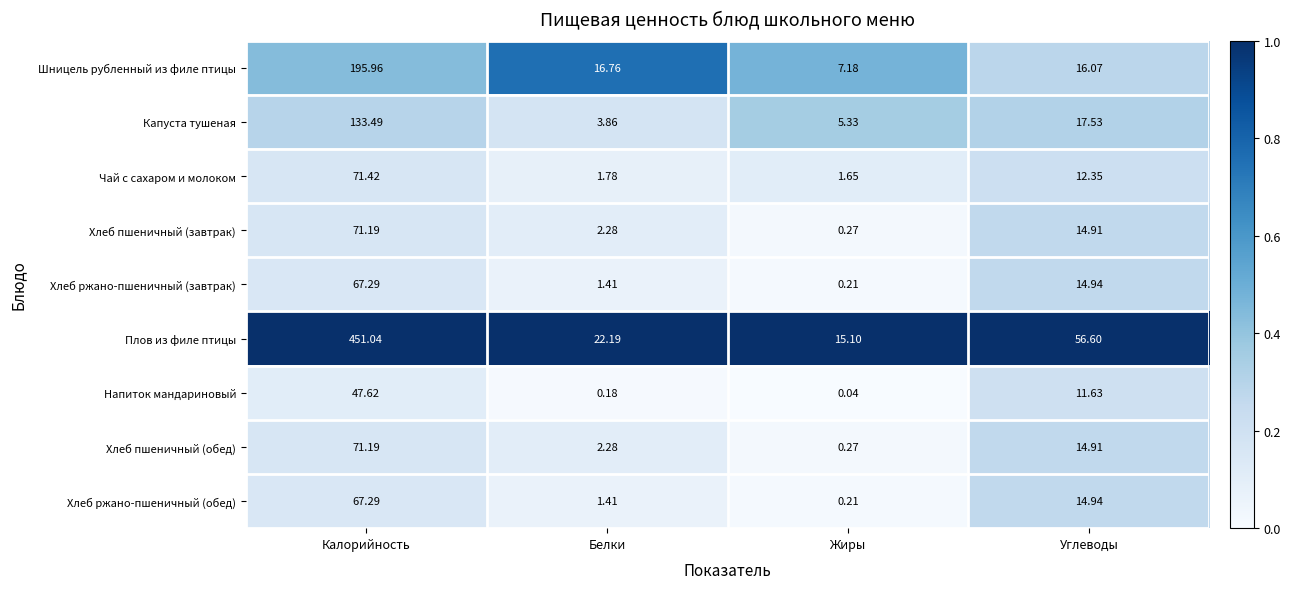

Which series has the widest spread of values?

Плов из филе птицы